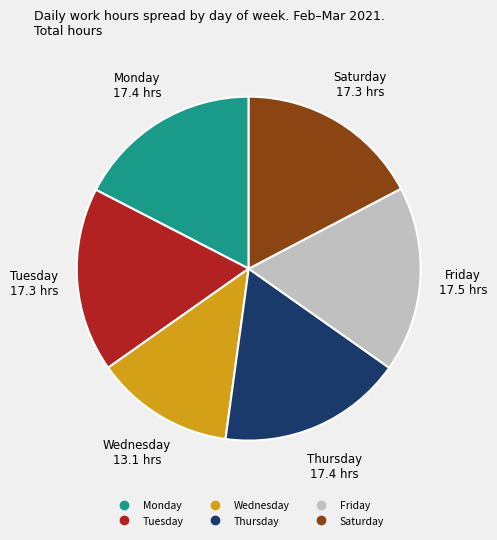

How many slices are in this pie chart?

6